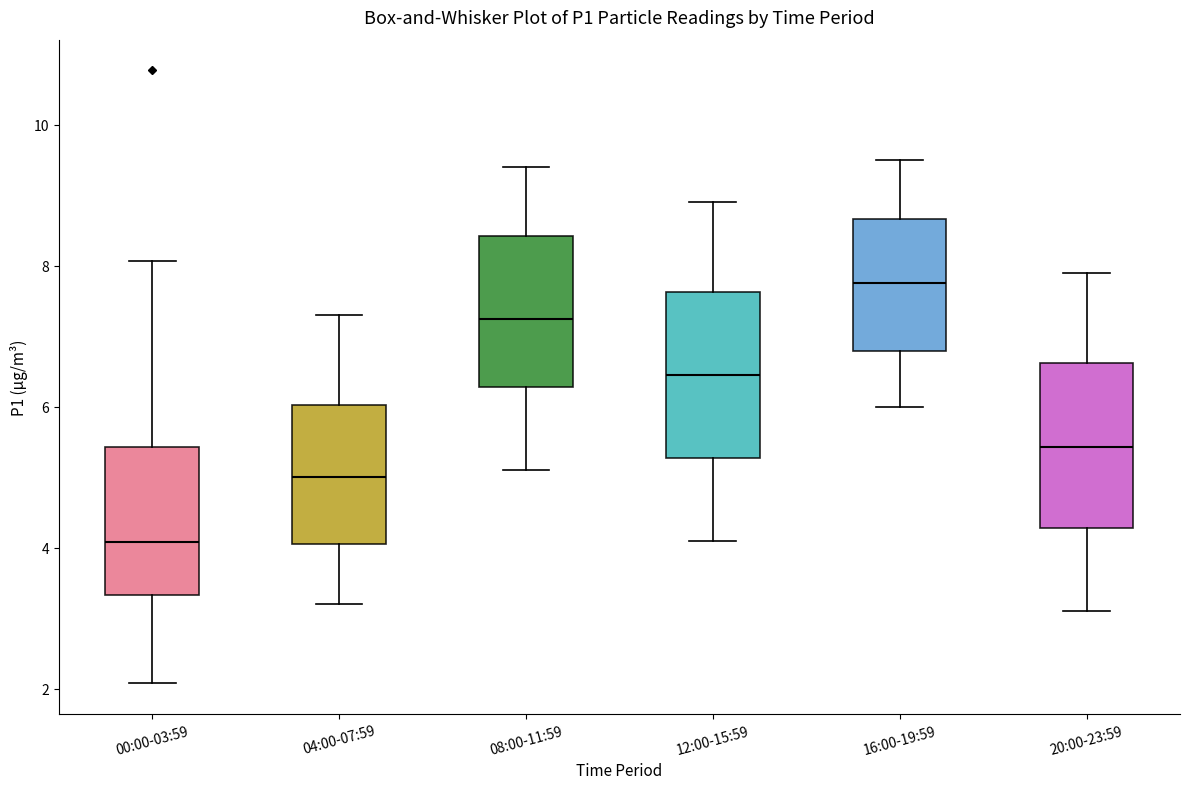

Which box's median line is the highest?

16:00-19:59